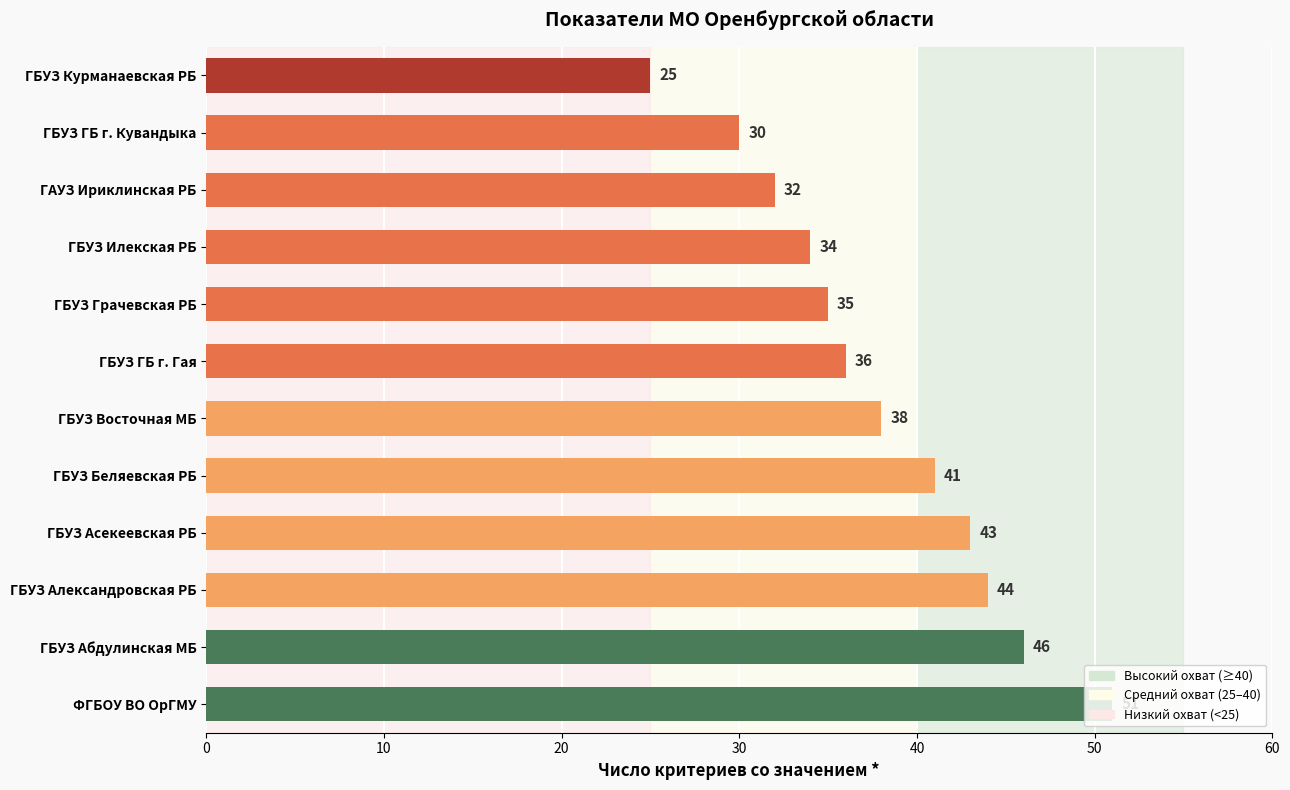

Between ГБУЗ Восточная МБ and ГБУЗ Беляевская РБ, which is larger?

ГБУЗ Беляевская РБ